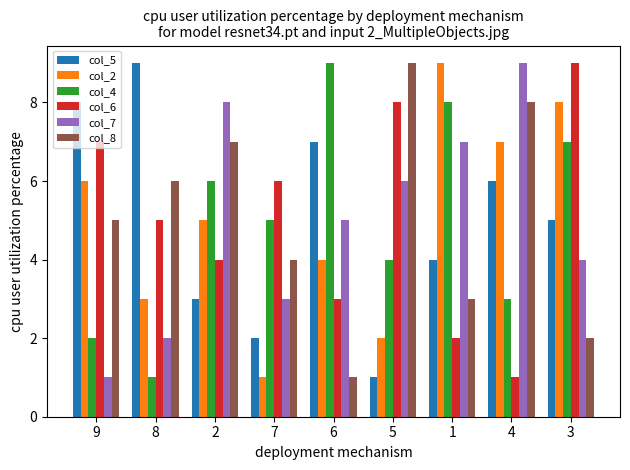

List the labels in order of col_8 value, smallest first.

6, 3, 1, 7, 9, 8, 2, 4, 5